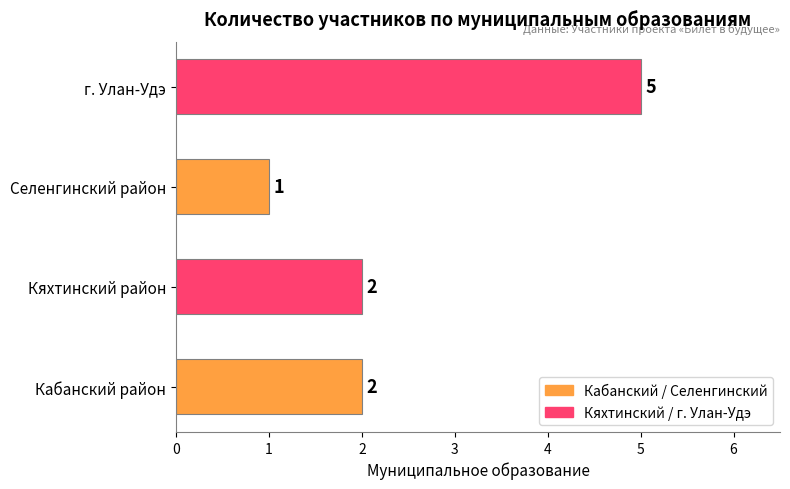

Reading bottom to top, transcribe all the data shown in this chart.

2	2	1	5